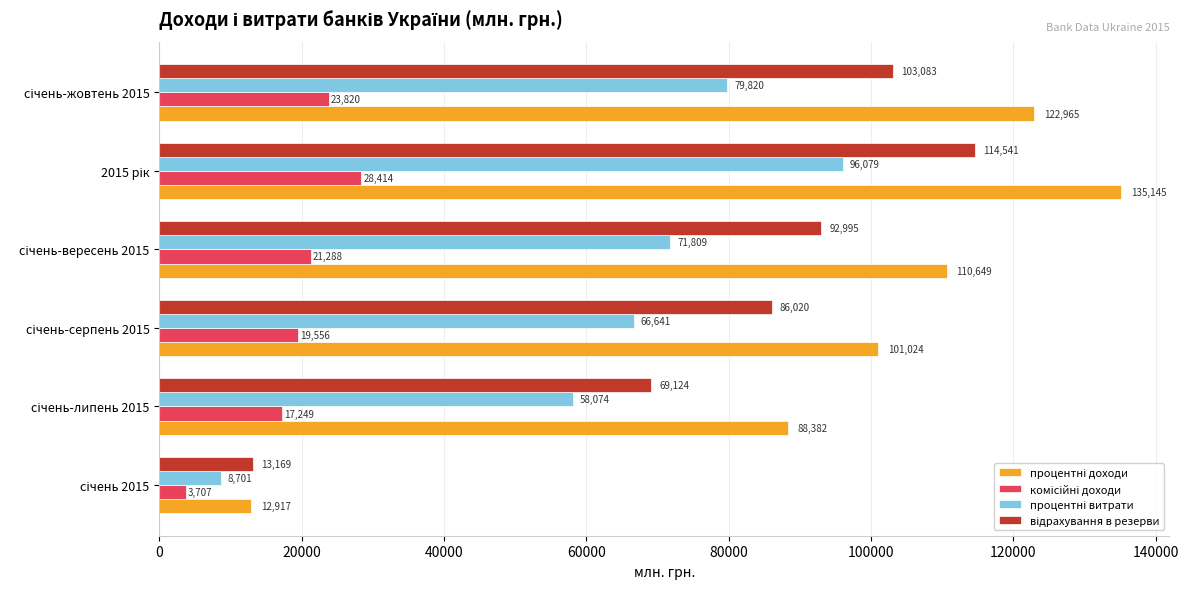

What is the smallest value displayed?

3707